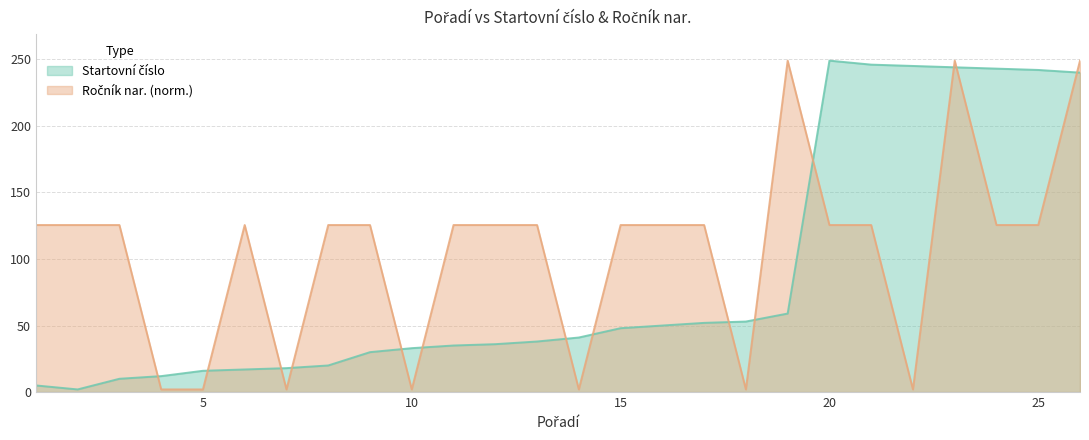

List the series in order of their overall mean, lowest first.

Startovní číslo, Ročník nar.